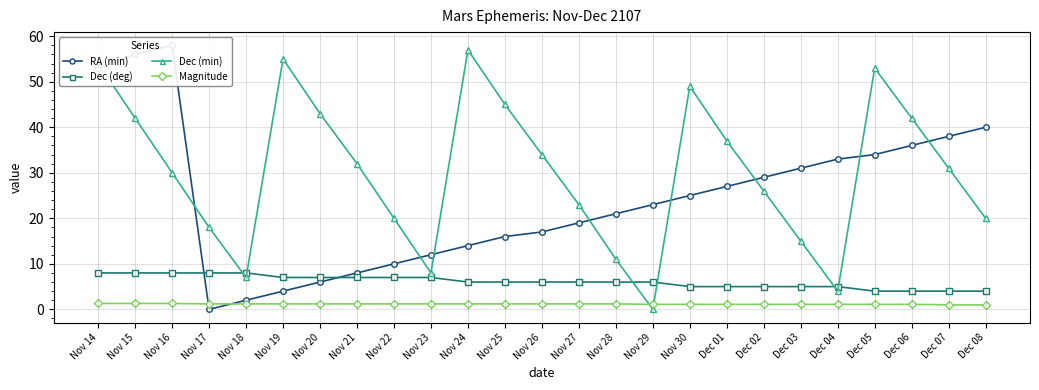

What is the difference between the RA (min) values at Nov 19 and Dec 04?

29.0